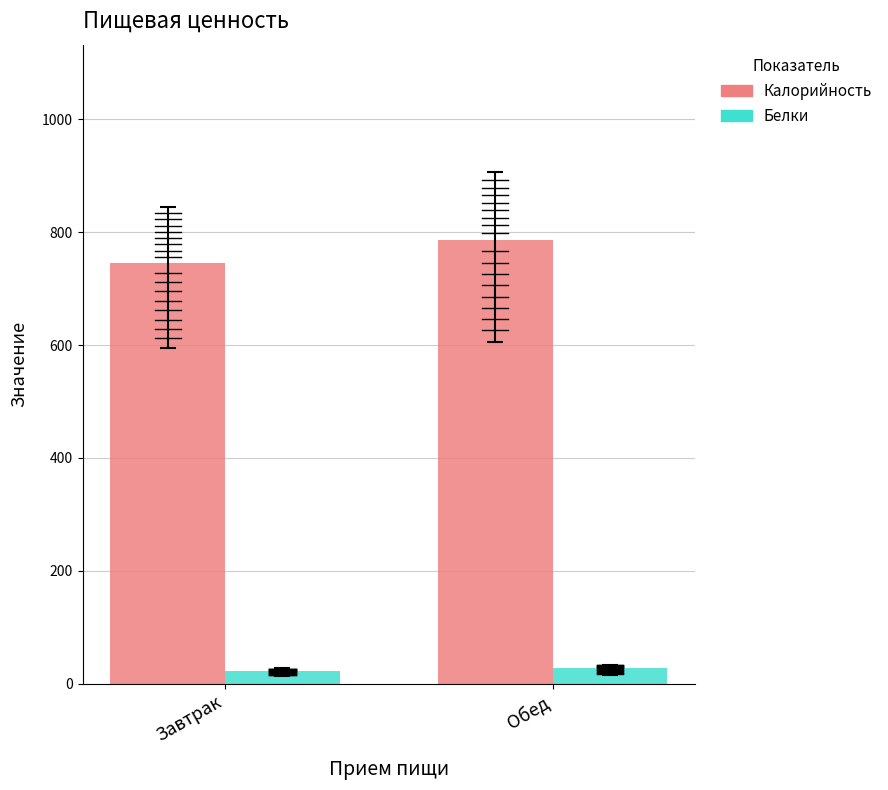

What is the greatest value displayed?

786.0